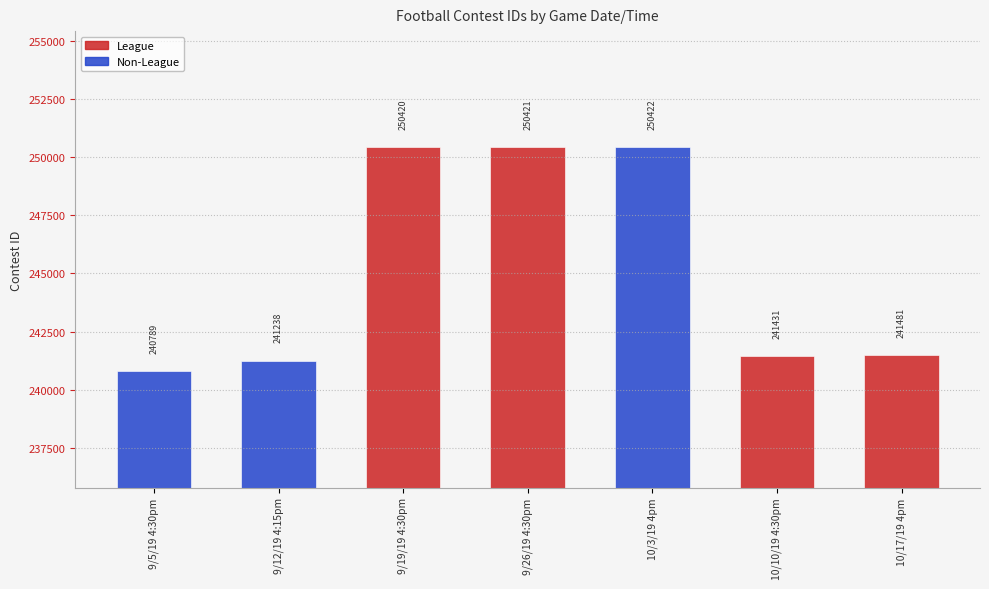

Does the chart contain stacked bars?

No